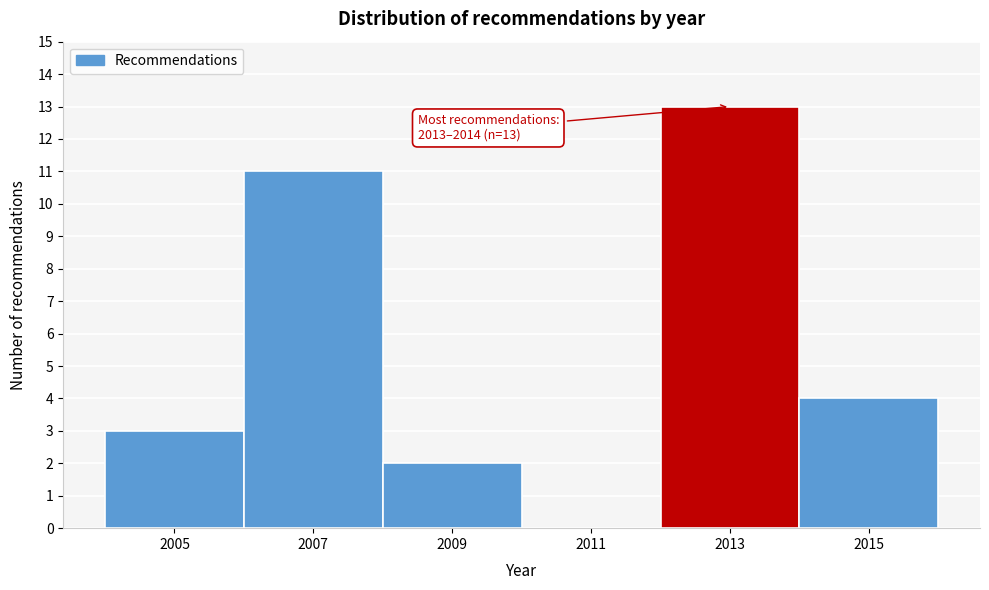

Over which range of the x-axis is the bar tallest?

2012 to 2014